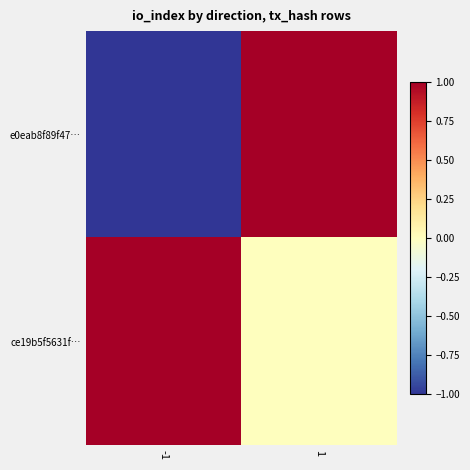

Which has a higher value, 1 or -1?

1